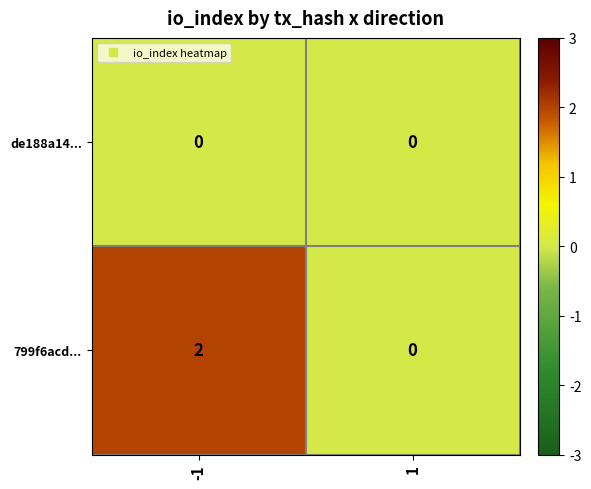

How many distinct data groups are displayed?

2